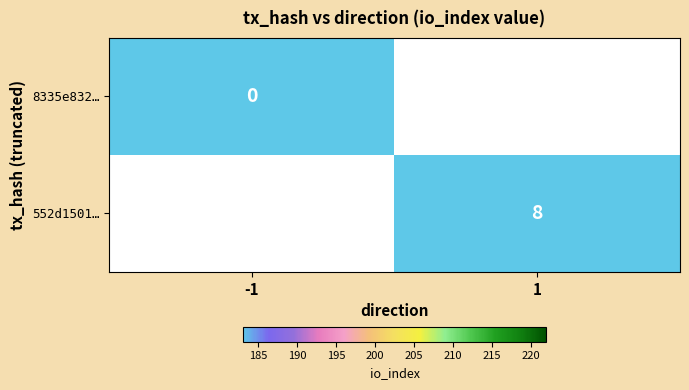

Is the value of 552d1501… at 1 greater than the value of 8335e832… at -1?

Yes